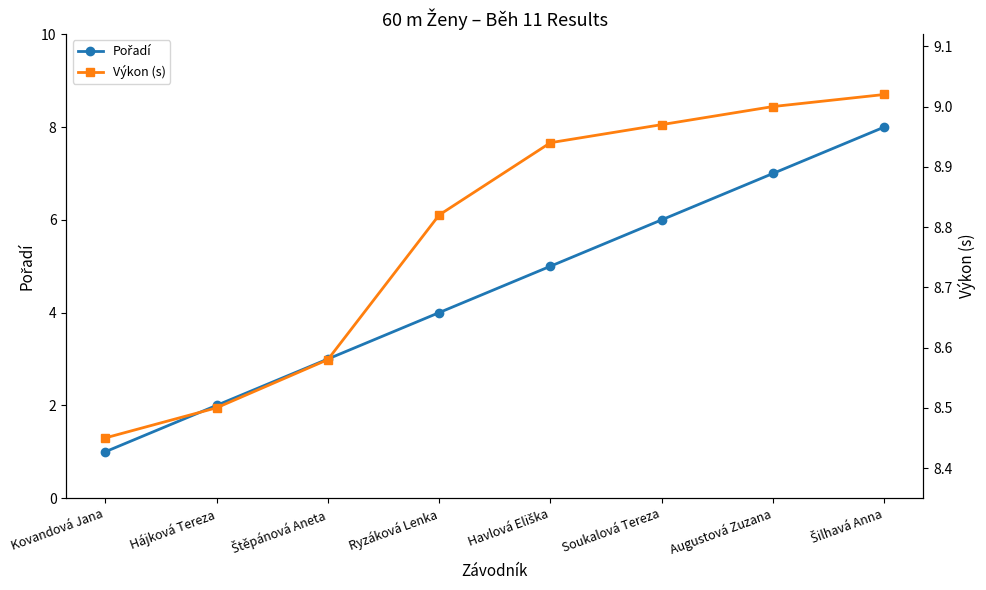

What is the difference between the maximum and minimum values in the Výkon (s) series?

0.6